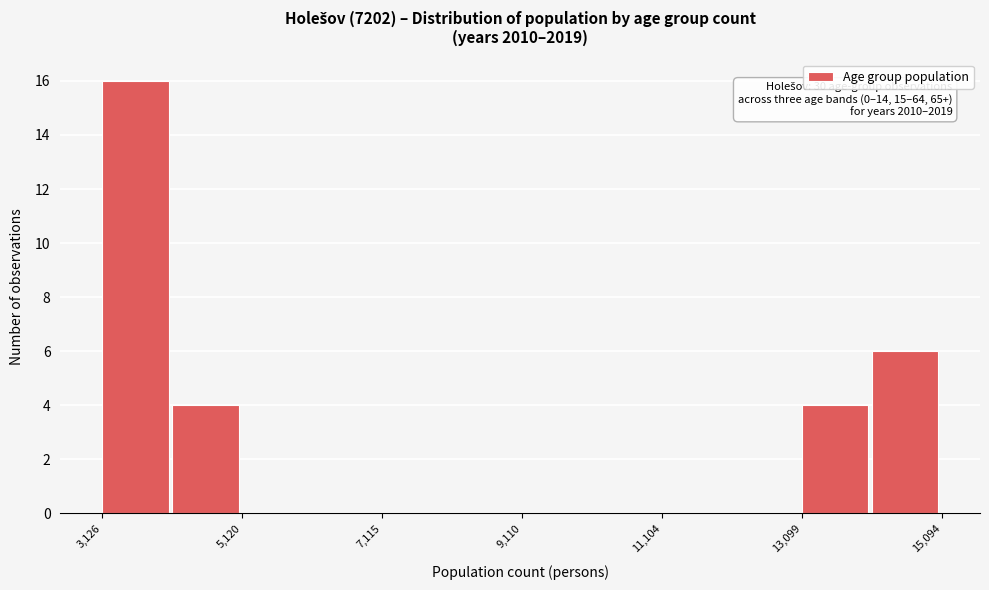

Over which range of the x-axis is the bar tallest?

3200 to 4200